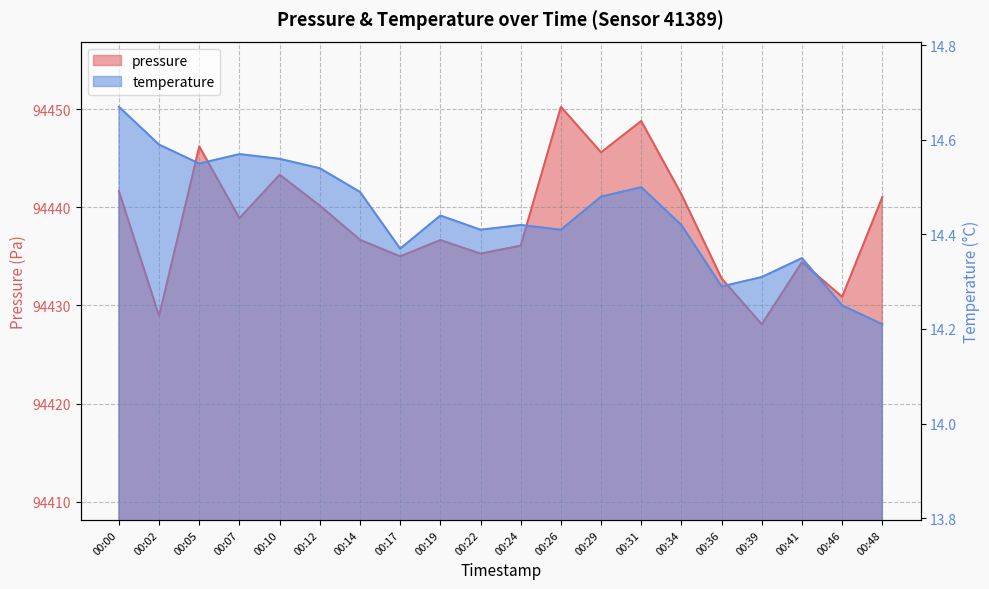

How many interior local valleys does the pressure series have?

7